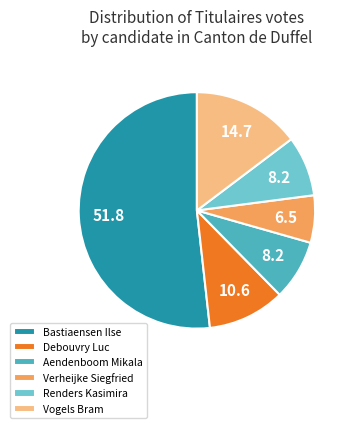

True or false: Vogels Bram accounts for 1% of the total.

False